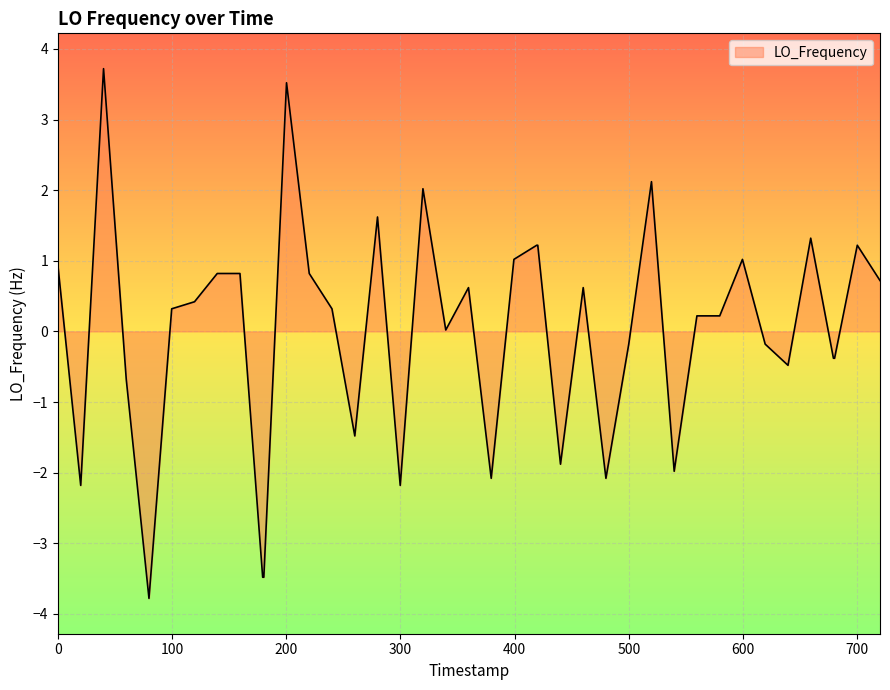

Does the chart have visible grid lines?

Yes